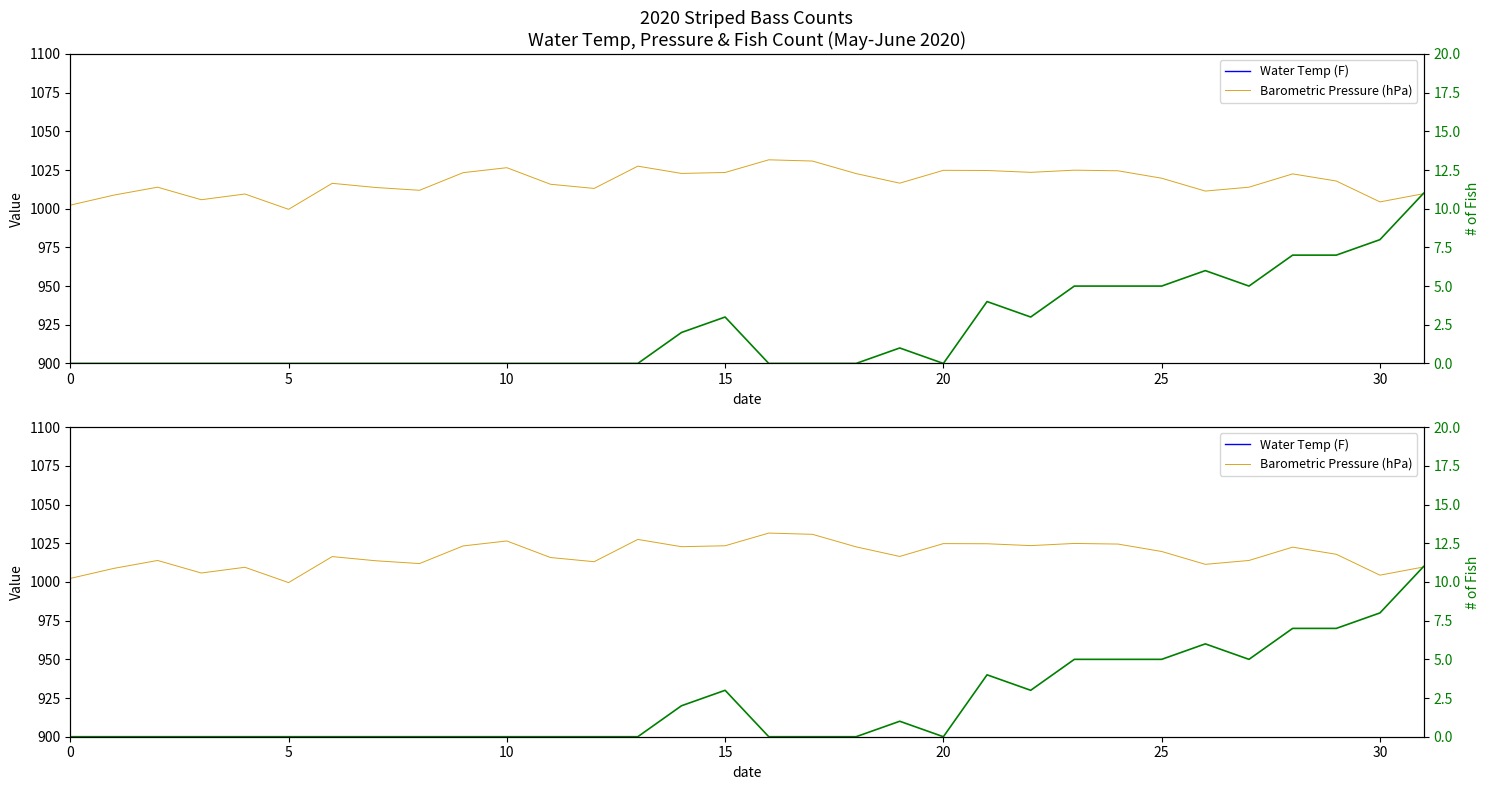

How many lines are shown in the chart?

3